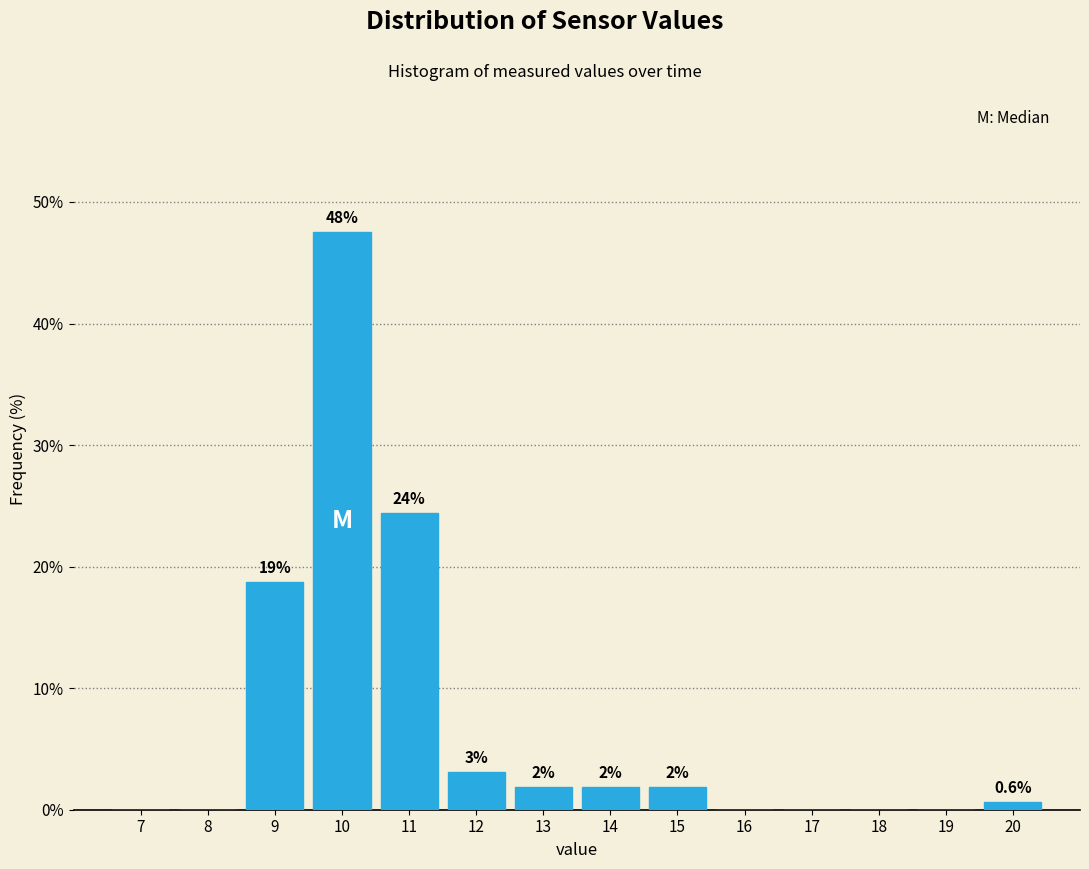

Are the bars horizontal?

No